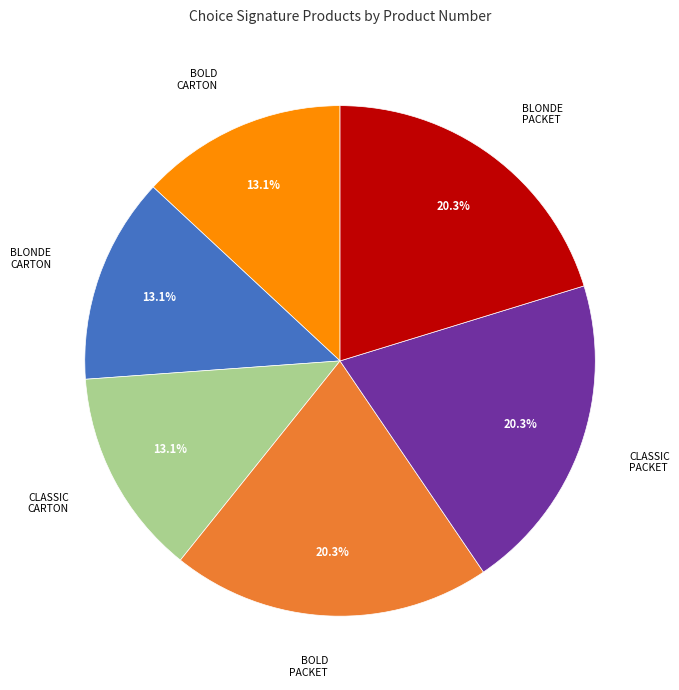

How many slices are in this pie chart?

6